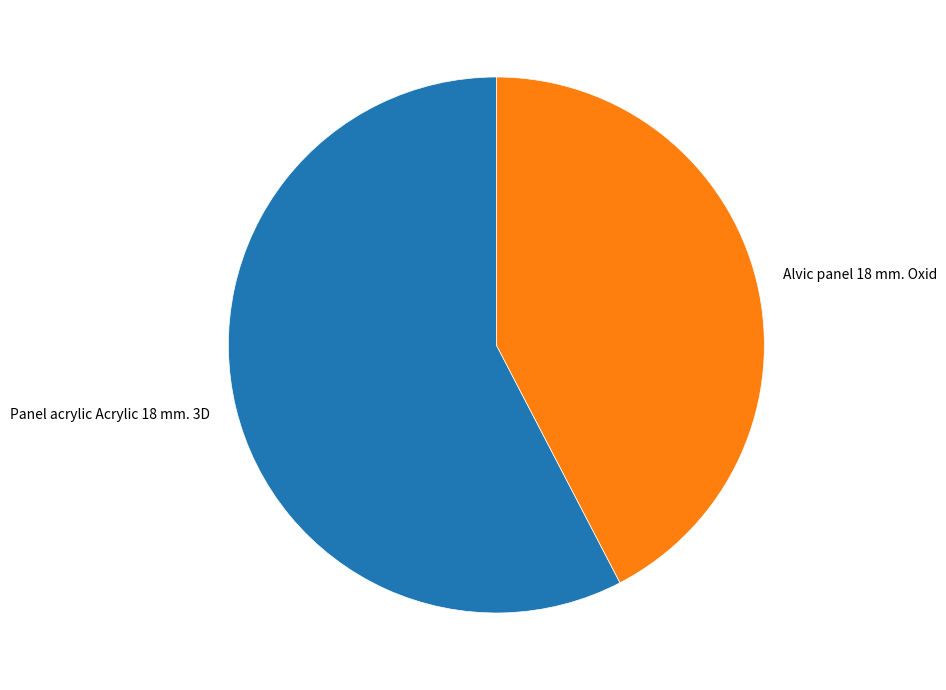

Which category has the smallest portion of the pie?

Alvic panel 18 mm. Oxid